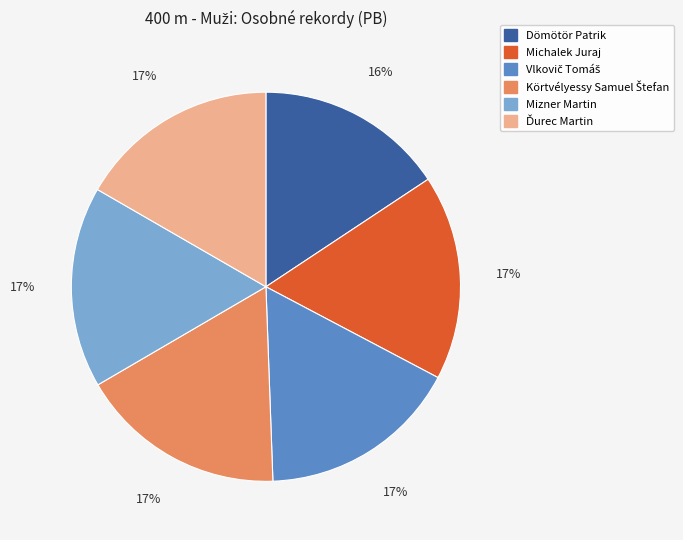

To the nearest percent, what is the average slice percentage?

17%